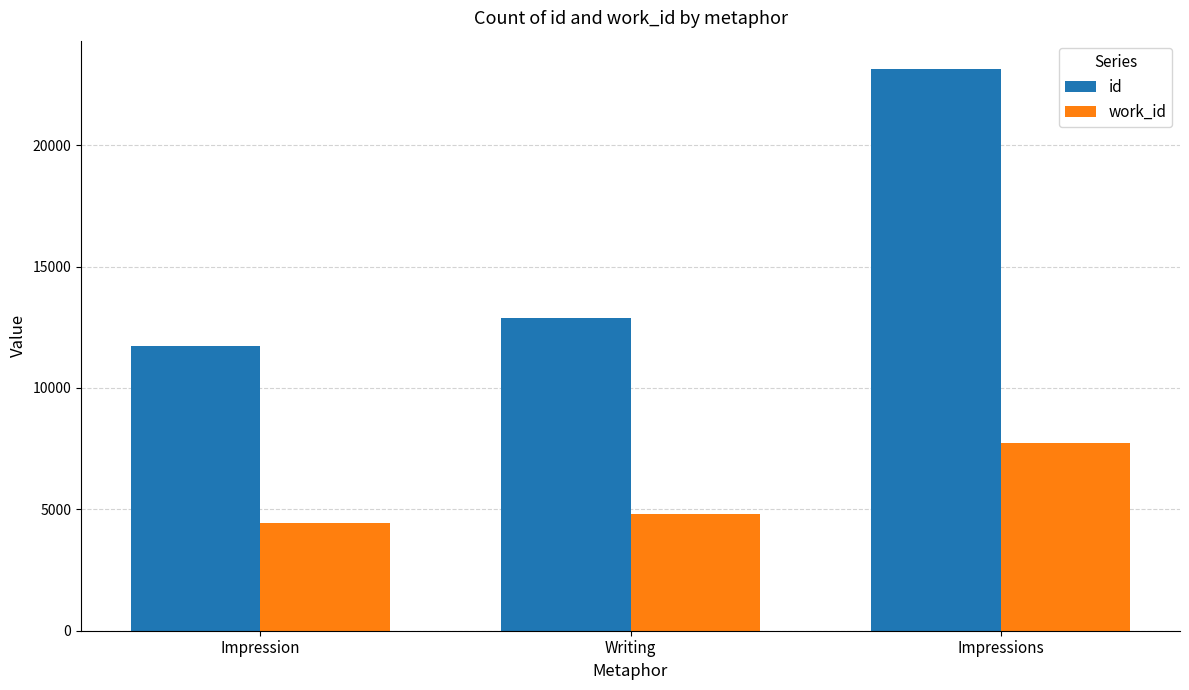

Reading left to right, list all the values displayed in this chart.

id: Impression=11724.6	Writing=12862.0	Impressions=23146.0
work_id: Impression=4452.8	Writing=4808.0	Impressions=7750.0